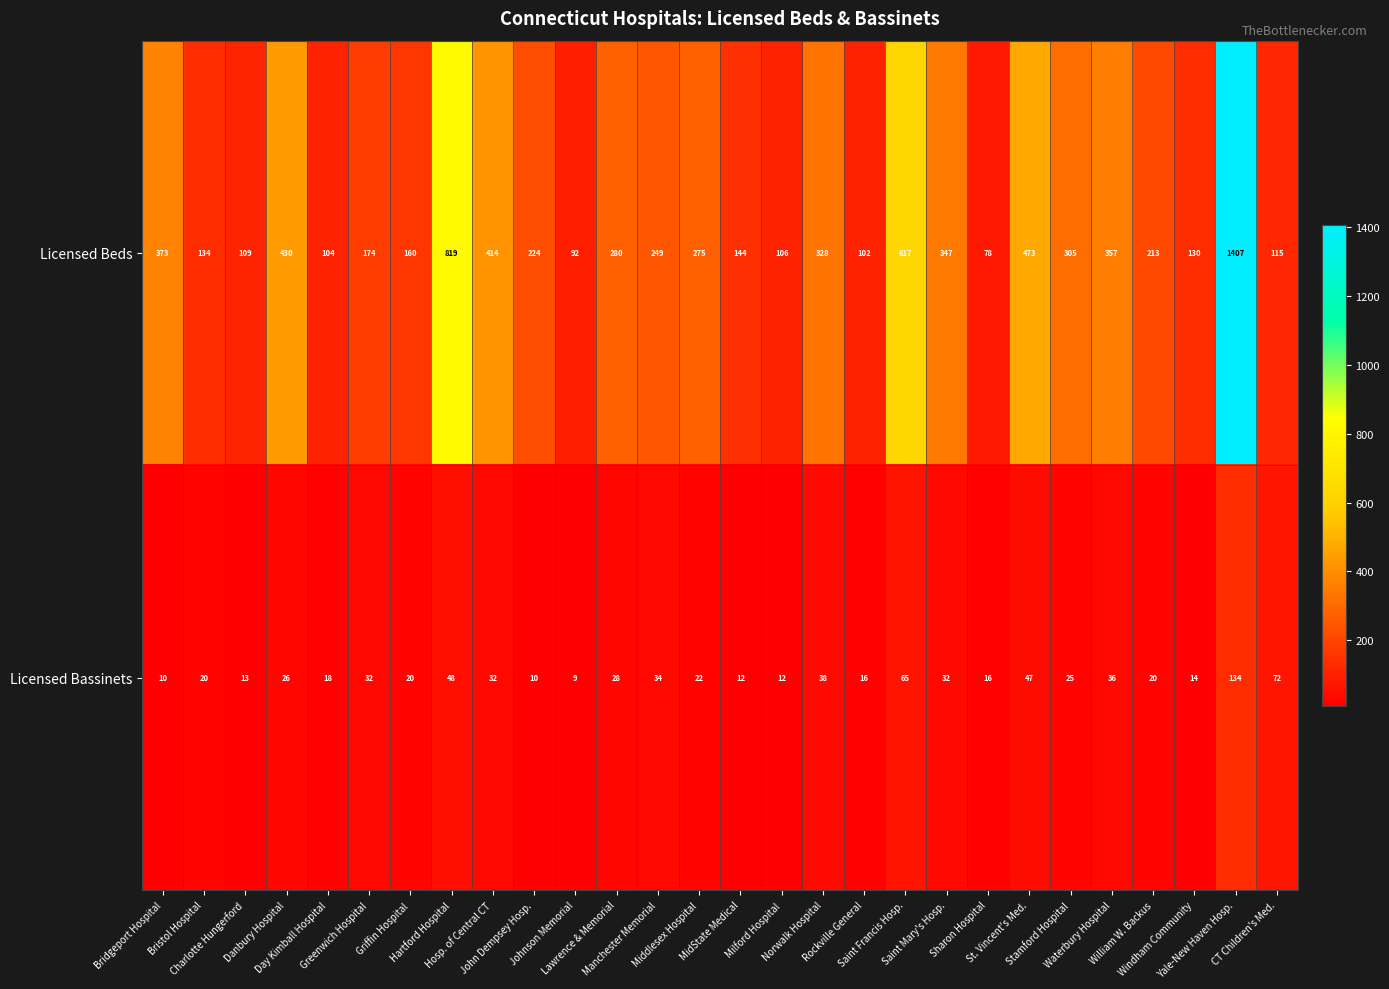

Which series has the largest total across all categories?

Licensed Beds